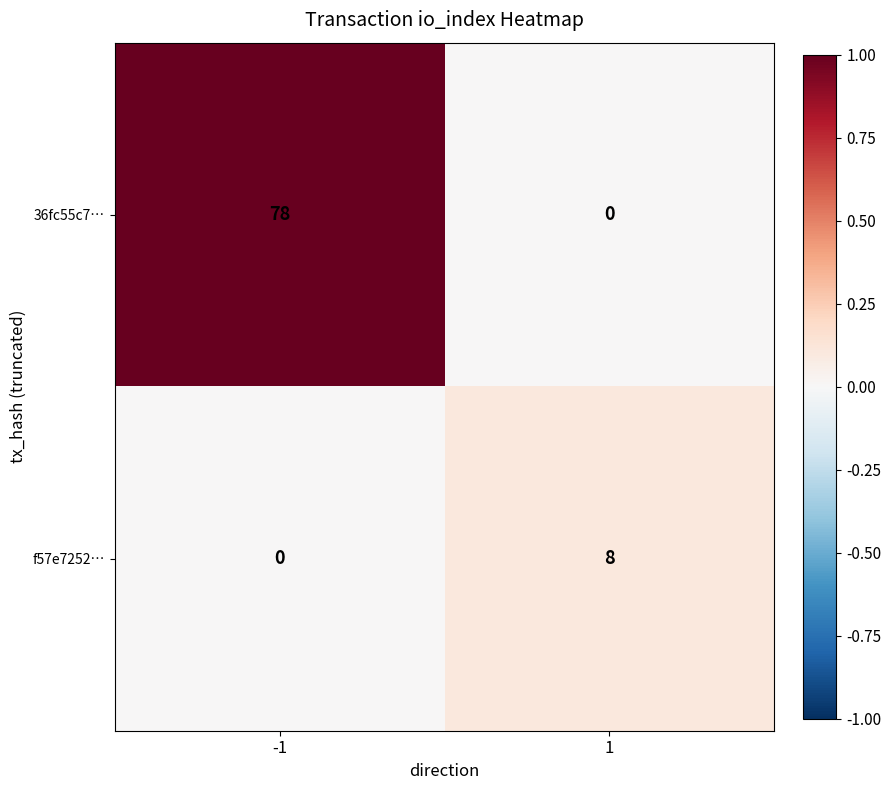

List the series in order of their peak value, highest first.

36fc55c7…, f57e7252…